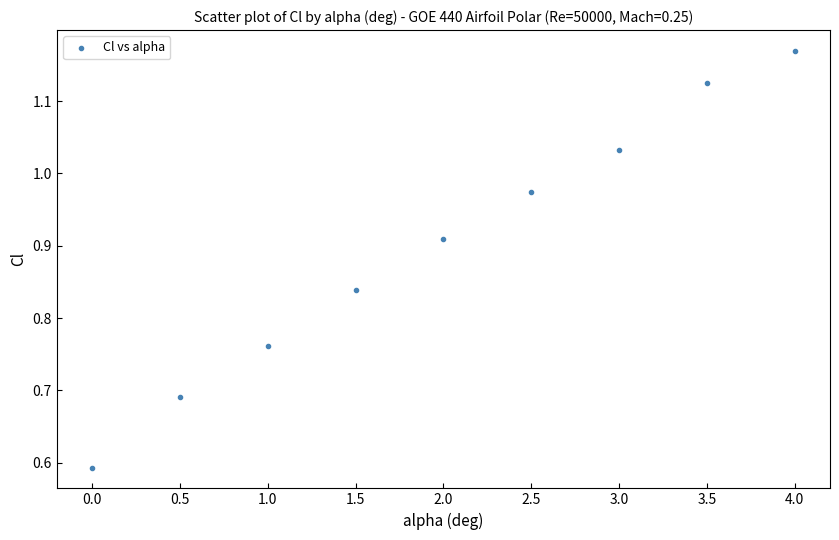

What is the range of X values (max minus min)?

4.0